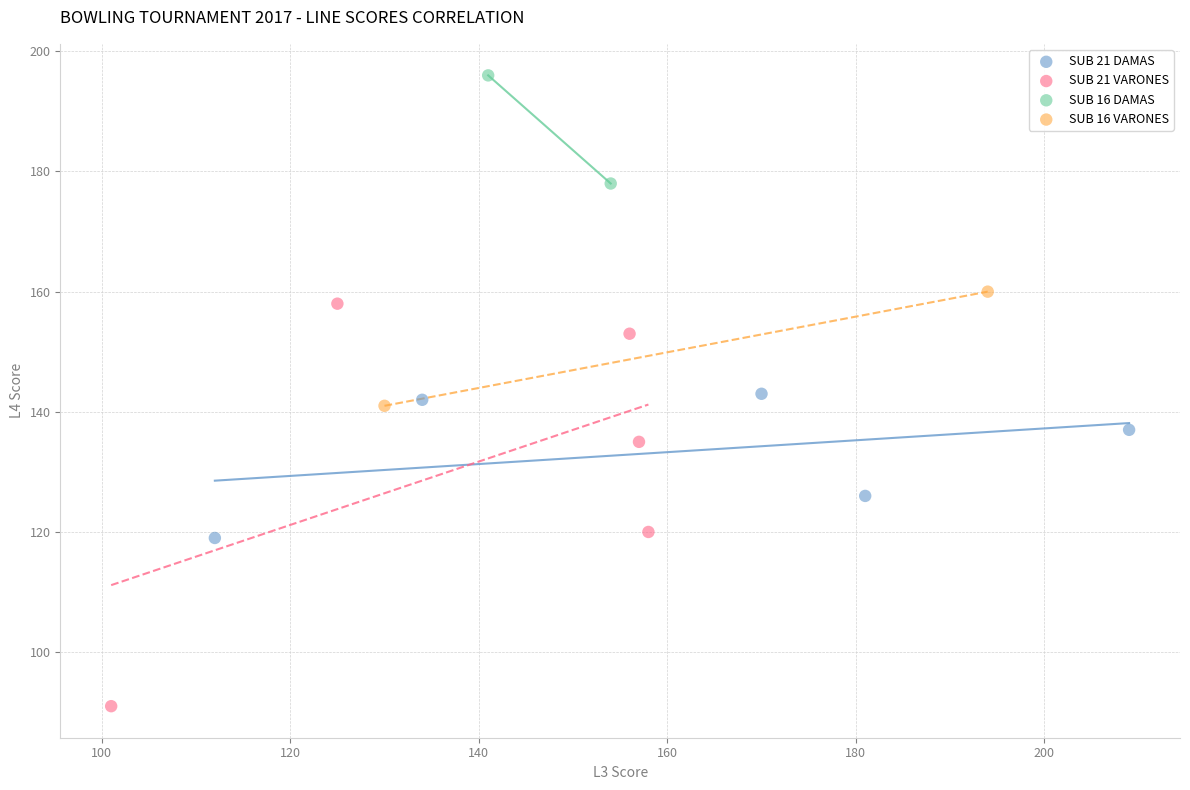

Which series contains the lowest Y value?

SUB 21 VARONES